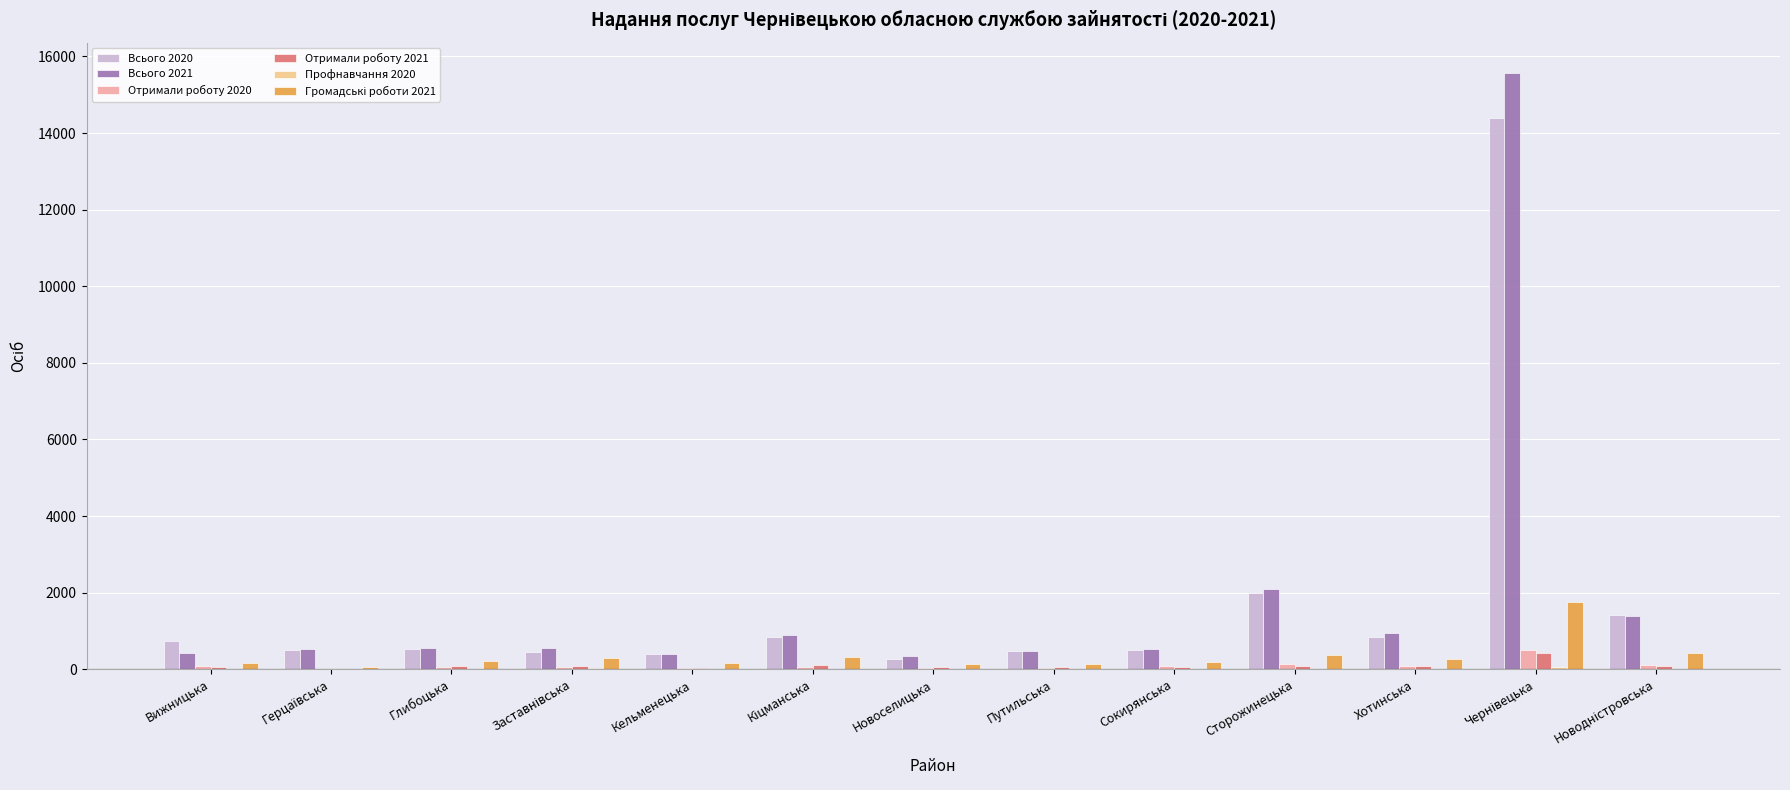

What is the greatest value displayed?

15581